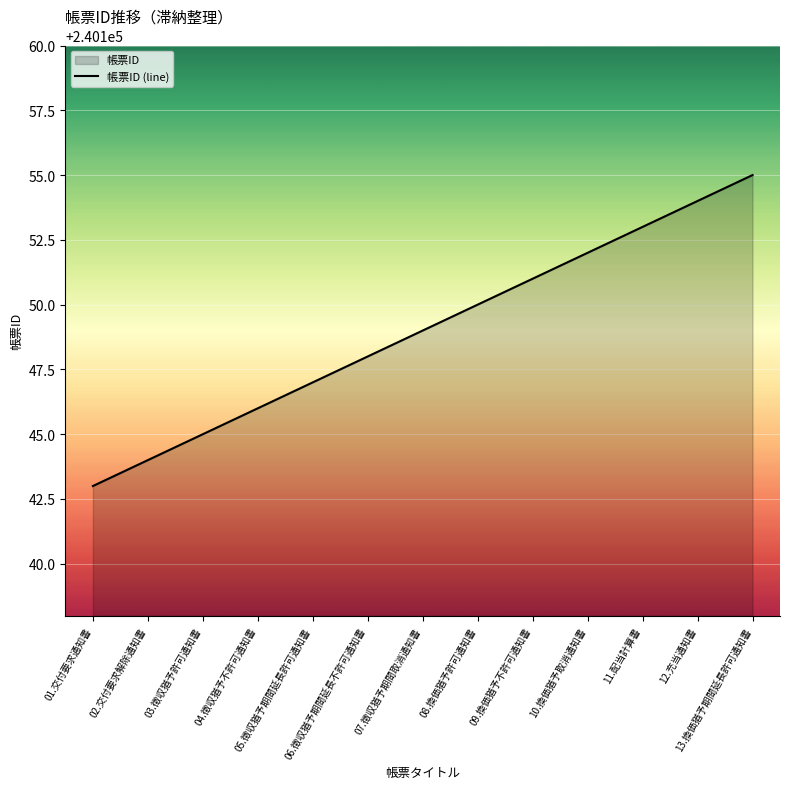

How many values exceed 240149?

6